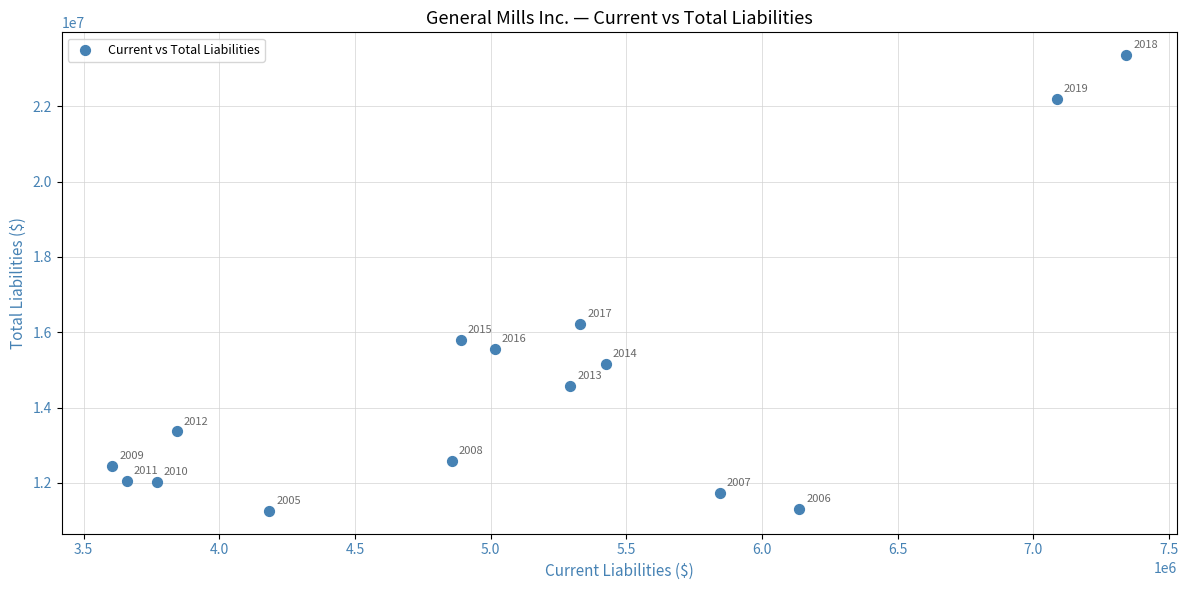

What Y value in the scatter plot is closest to 17306200?

16216200